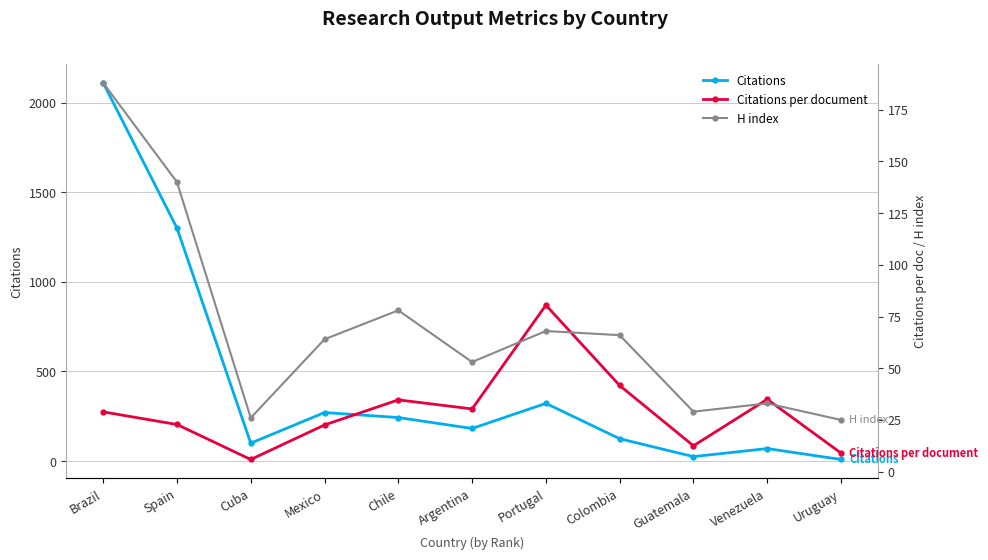

Which category has the lowest value in the Citations series?

Uruguay